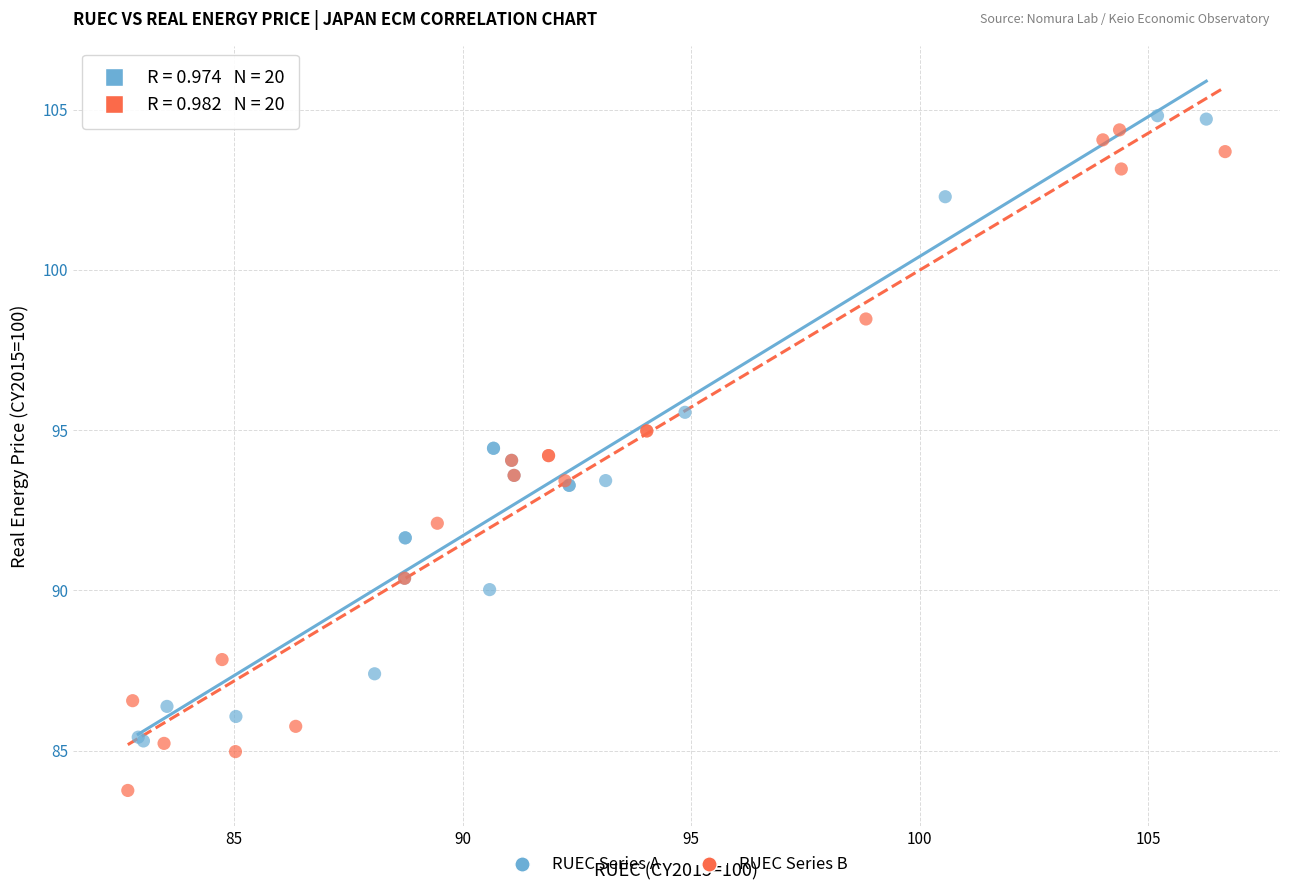

What are all the series names shown in the legend?

RUEC Series A, RUEC Series B